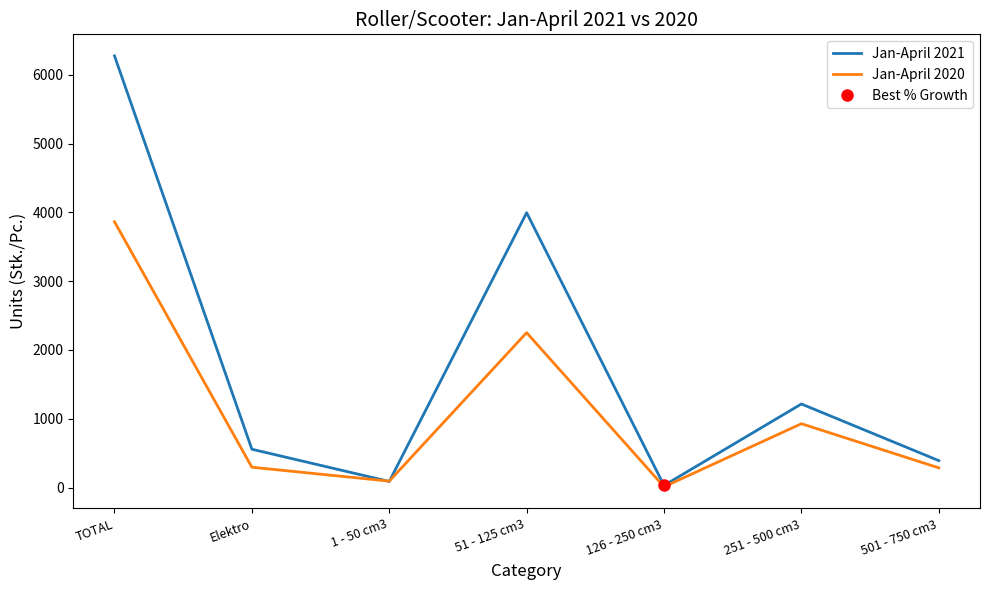

Which series changed the most between 1 - 50 cm3 and 251 - 500 cm3?

Jan-April 2021